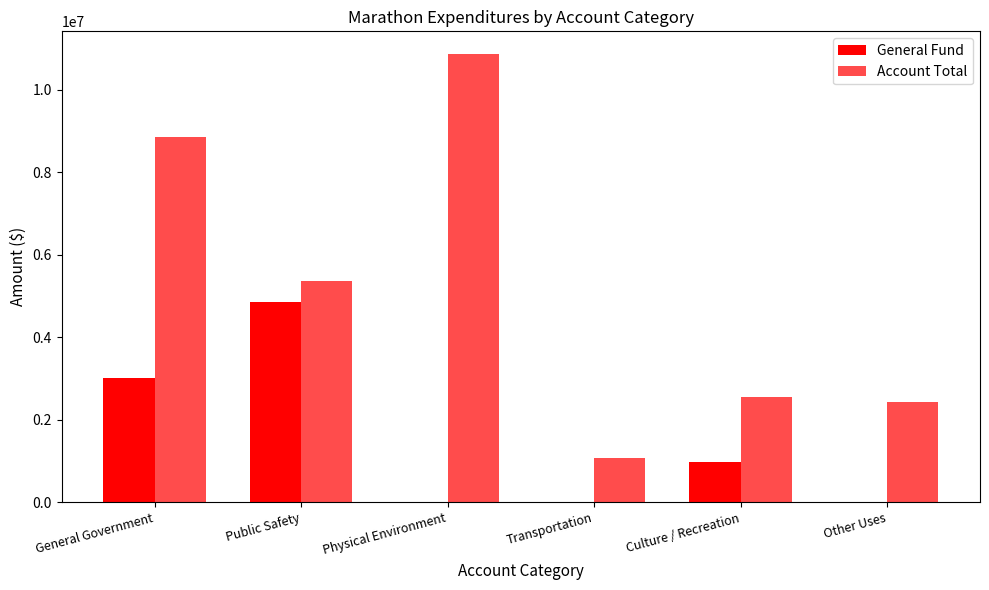

What is the difference between the General Fund values at General Government and Public Safety?

1843163